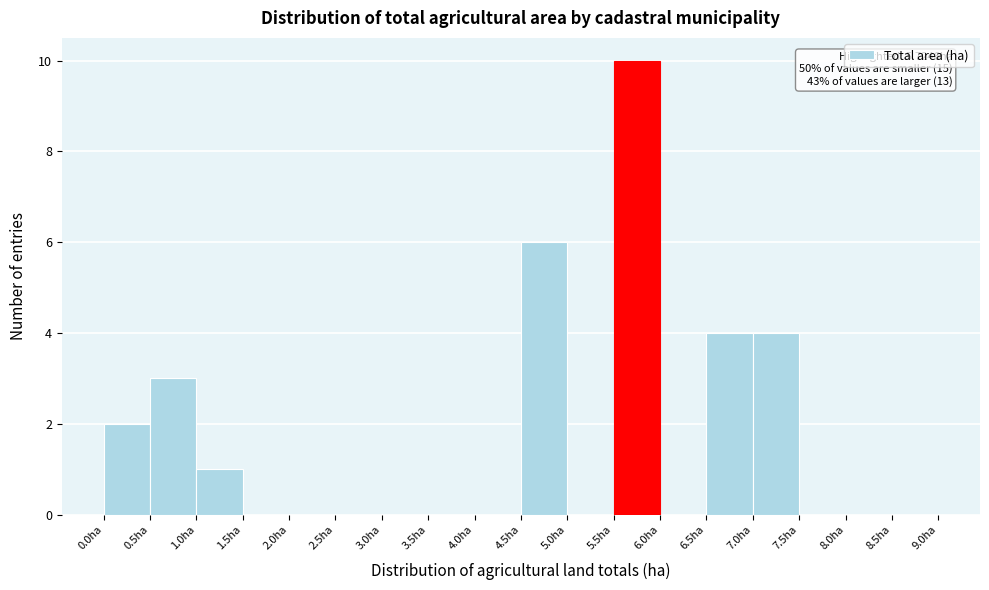

Which range on the x-axis has the tallest bar?

5.5 to 6.0